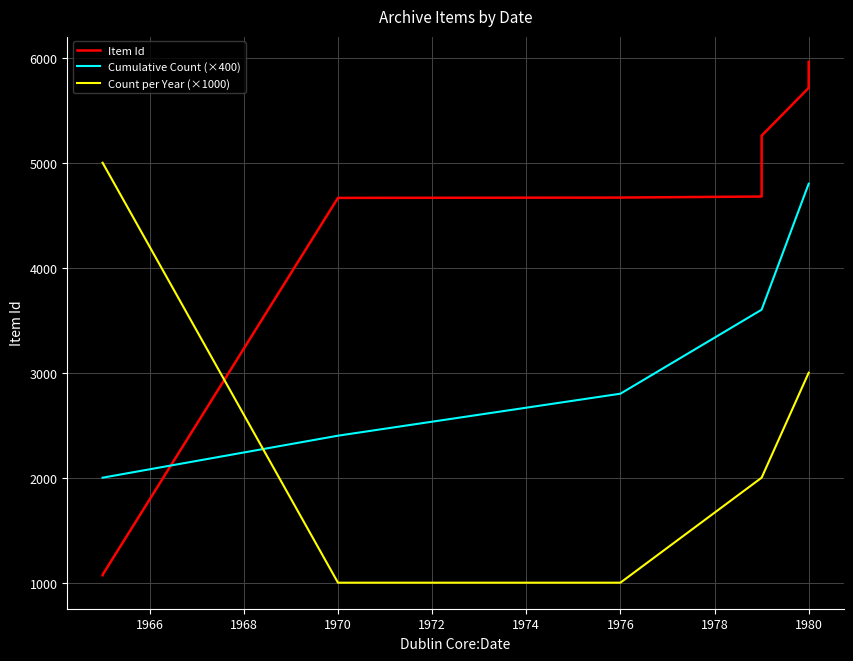

Which label corresponds to the largest value in the chart?

1980